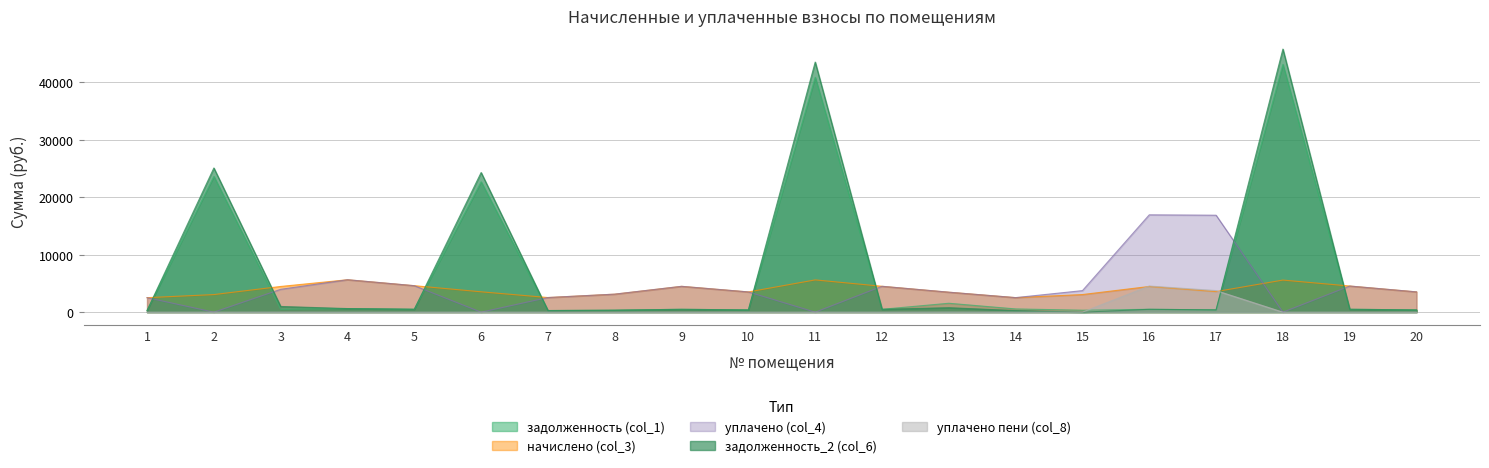

Is the value of начислено (col_3) at 15 greater than the value of задолженность (col_1) at 8?

Yes